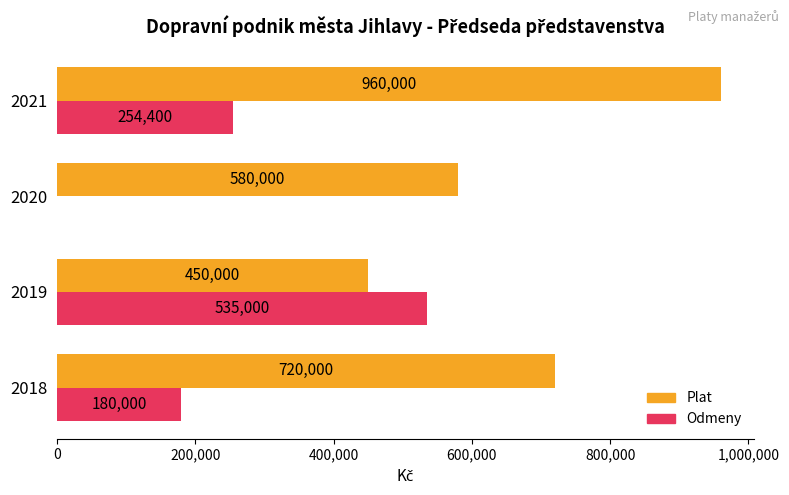

At which category is the sum across all series the highest?

2021